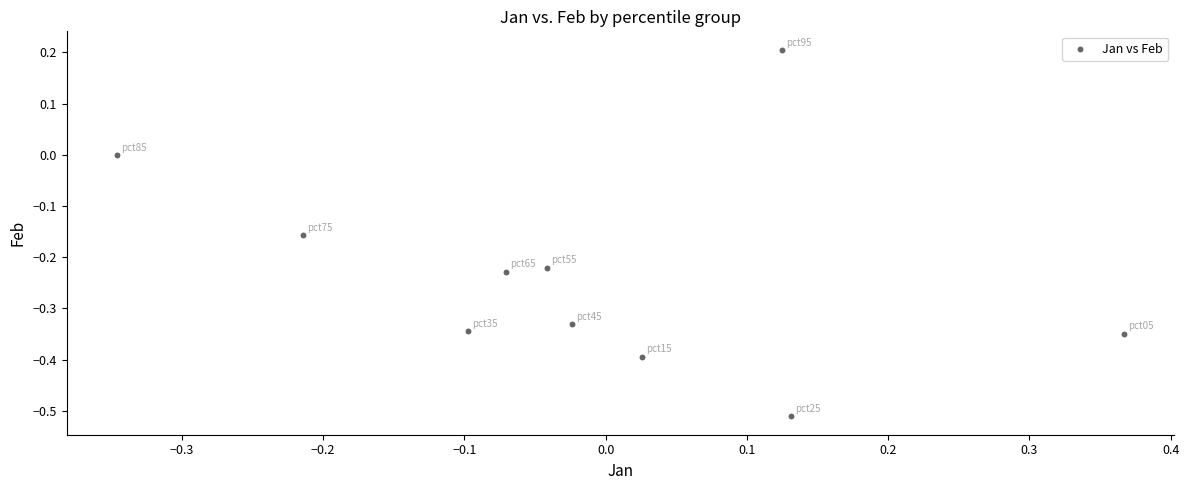

What is the range of Y values (max minus min)?

0.7